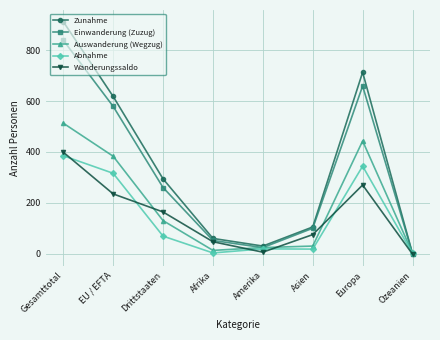

At which category is the sum across all series the highest?

Gesamttotal